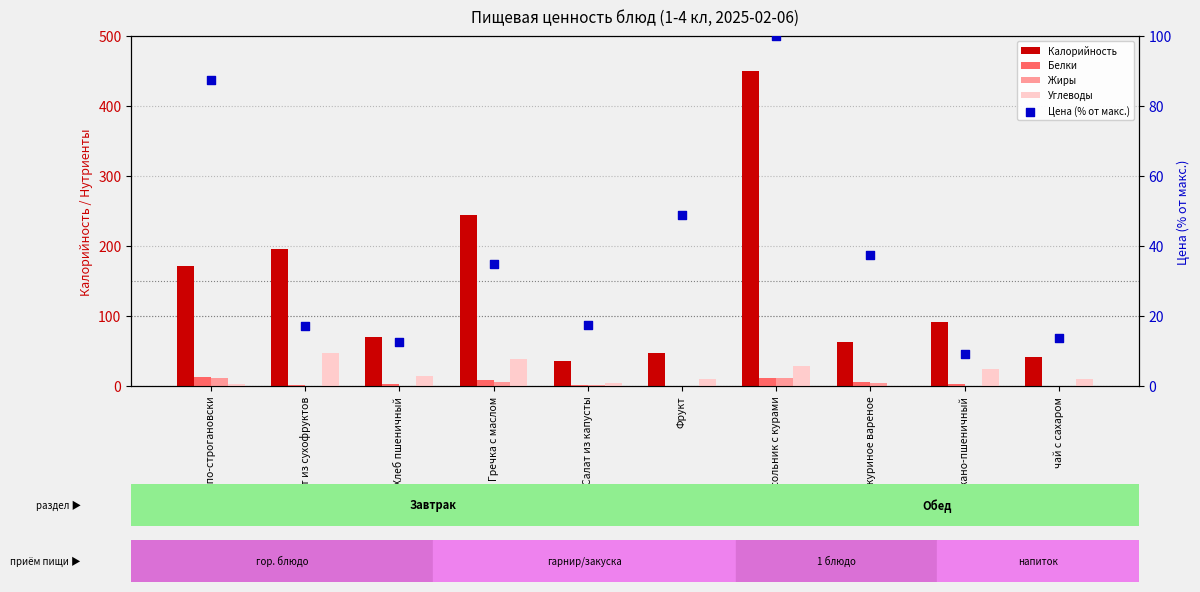

What are all the series names shown in the legend?

Калорийность, Белки, Жиры, Углеводы, Цена (% от макс.)